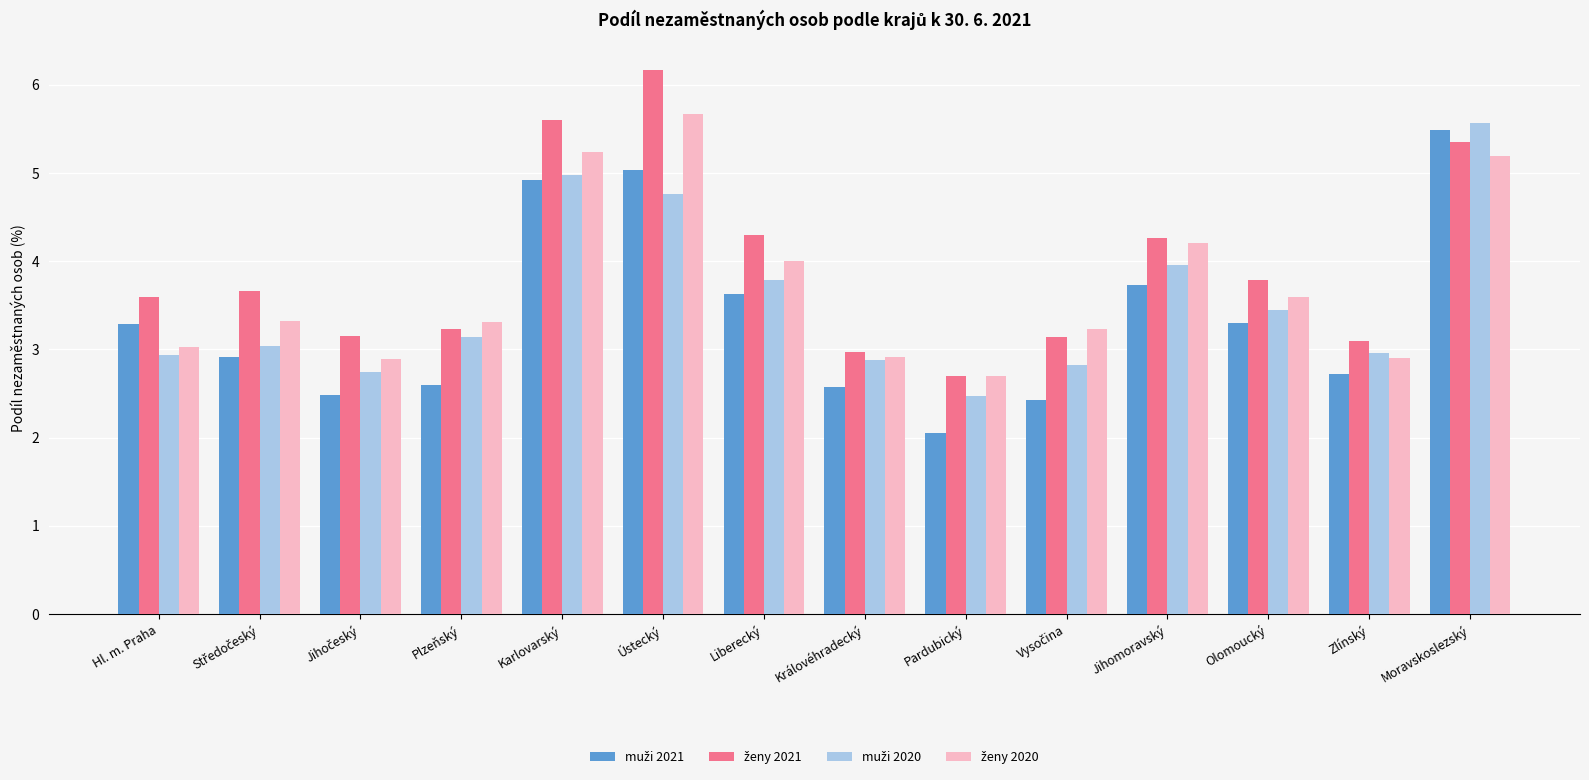

What is the total value across all series at Hl. m. Praha?

12.9